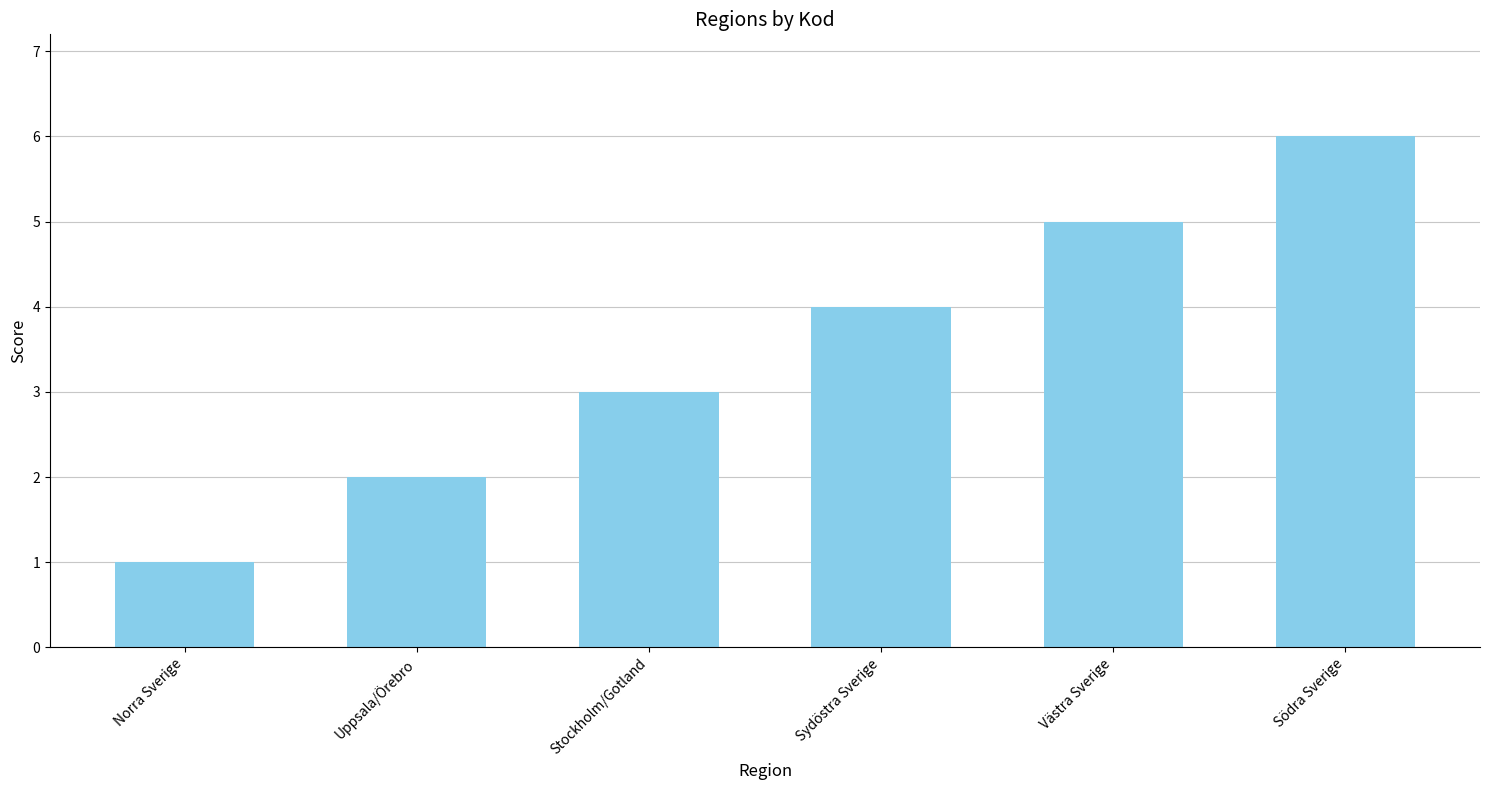

What is the label of the 4th bar from the right?

Stockholm/Gotland